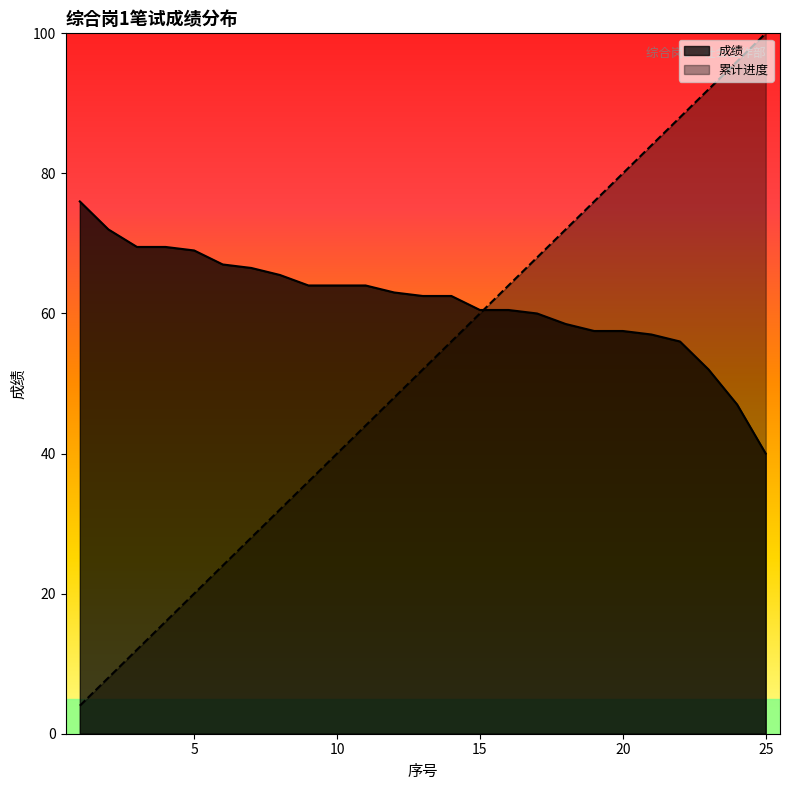

Which series has the widest spread of values?

累计进度